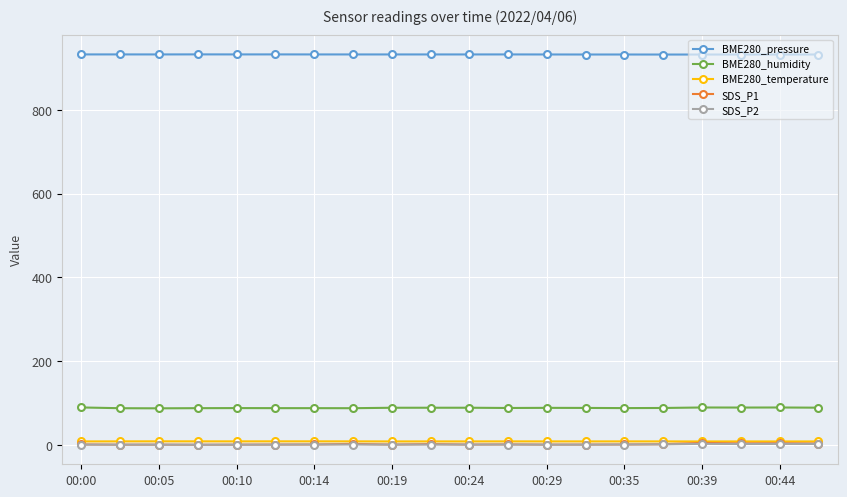

What is the value of the BME280_pressure point at the 10th from the left?

932.1